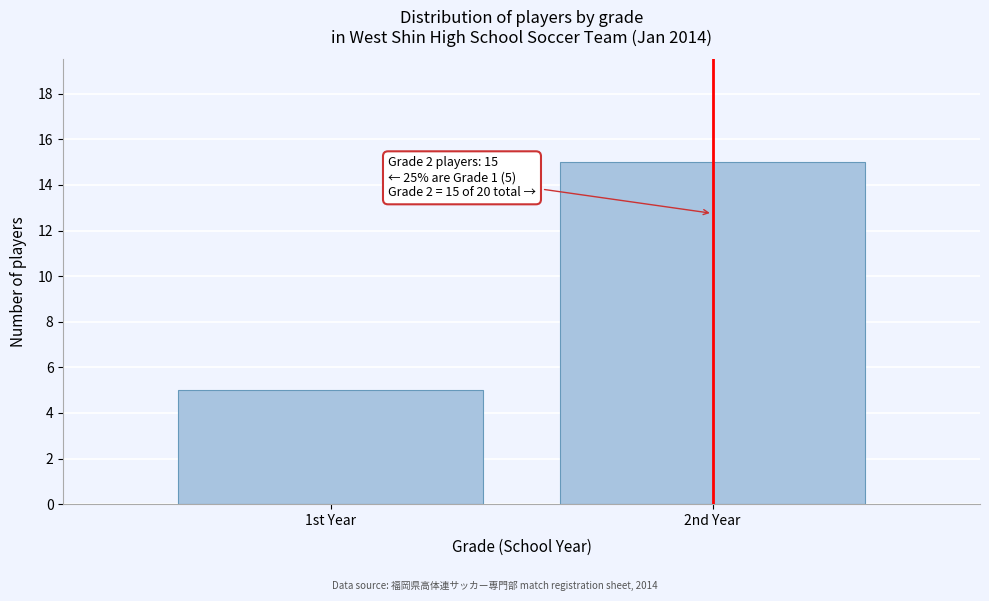

Reading right to left, transcribe all the data shown in this chart.

15	5